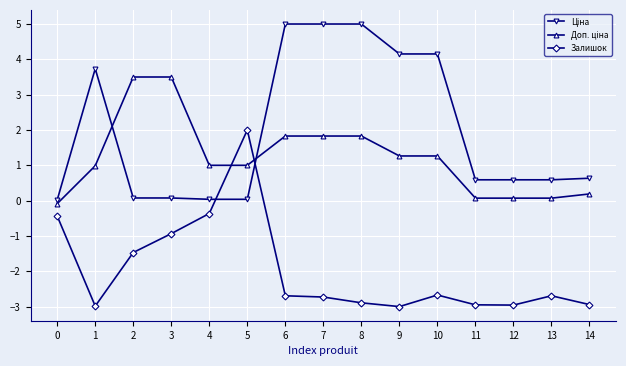

Count the number of data series in this chart.

3